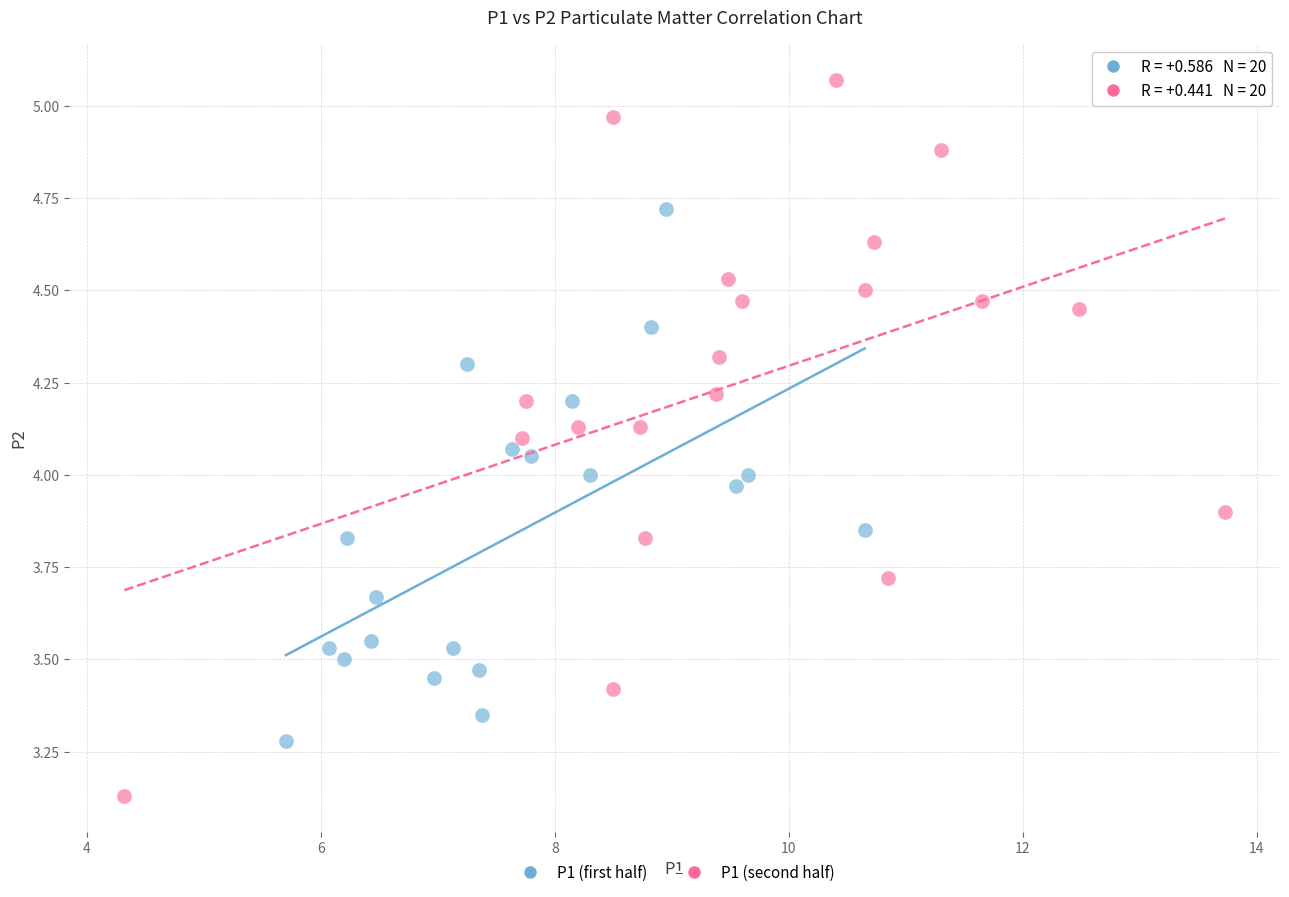

Which series has the widest spread of Y values?

P1 (second half)